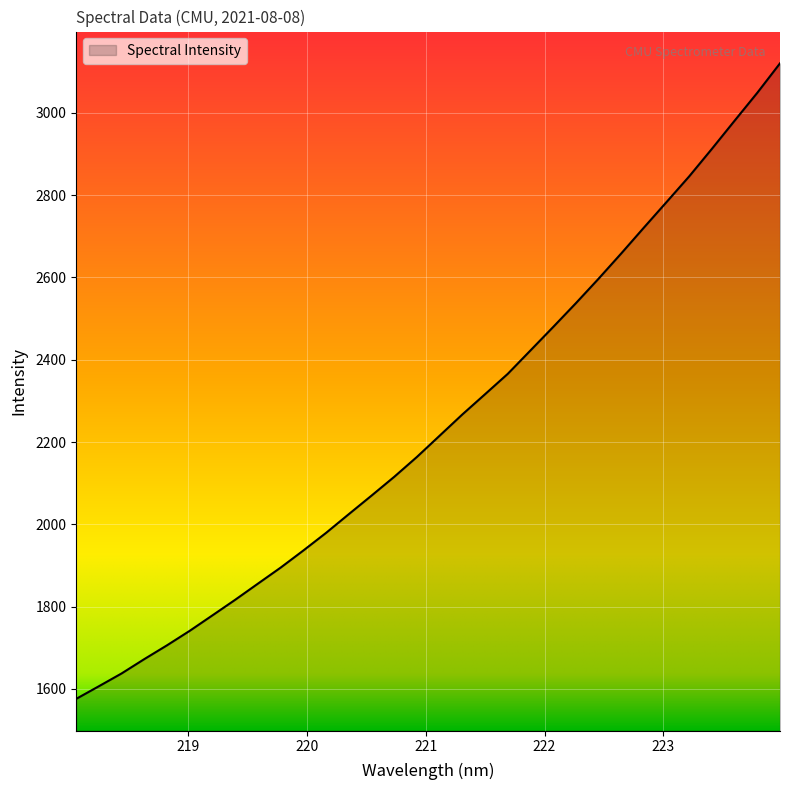

What is the greatest value displayed?

3120.2